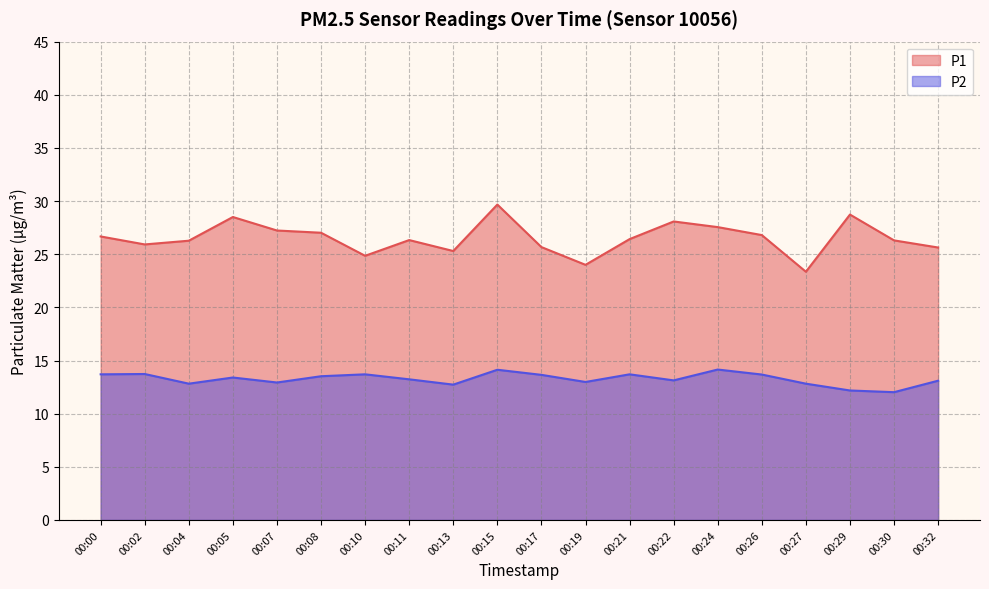

At which category does P2 reach its first local peak?

00:02